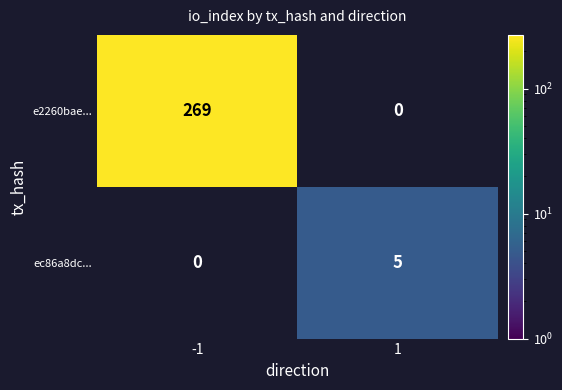

Count the number of data series in this chart.

2